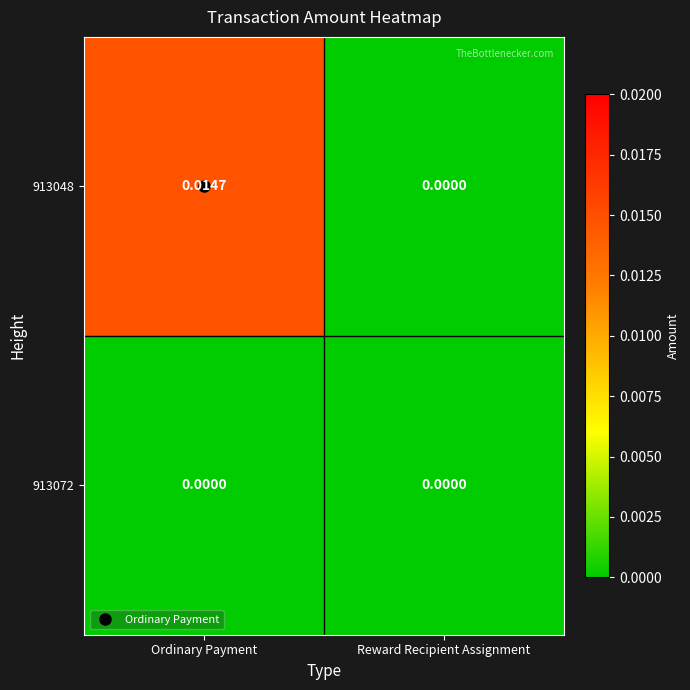

At which label is 913048 closest to 0?

Reward Recipient Assignment